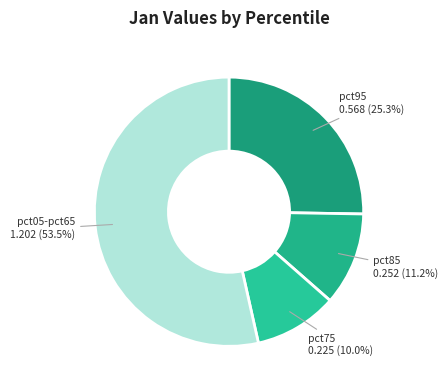

What percentage do pct75 and pct05-pct65 together represent?

63.5%